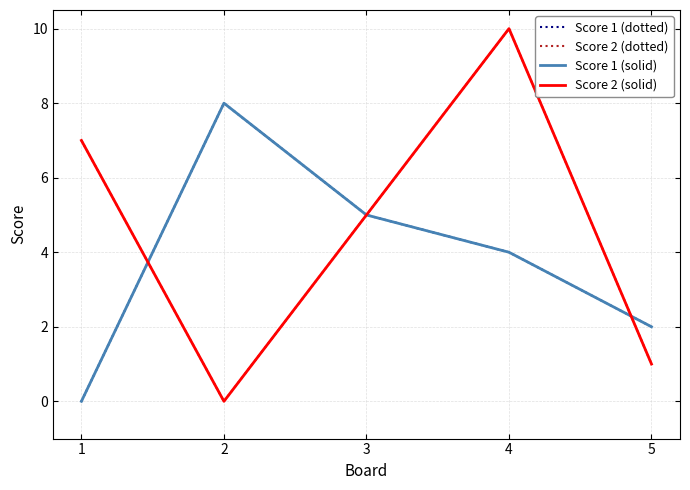

How many data points does each series have?

5